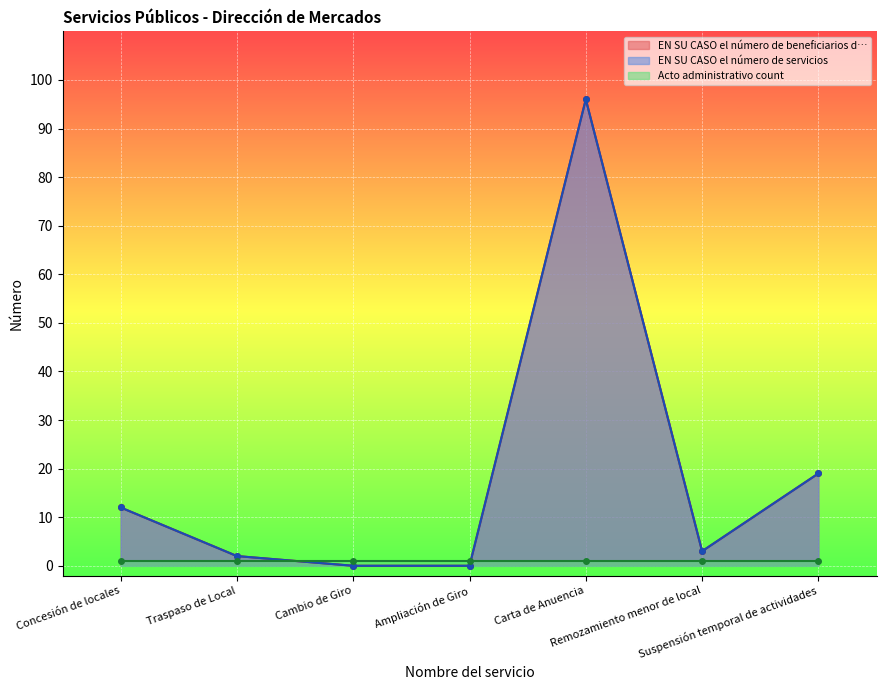

True or false: EN SU CASO el número de servicios has more than 0 points higher than both neighbors.

True